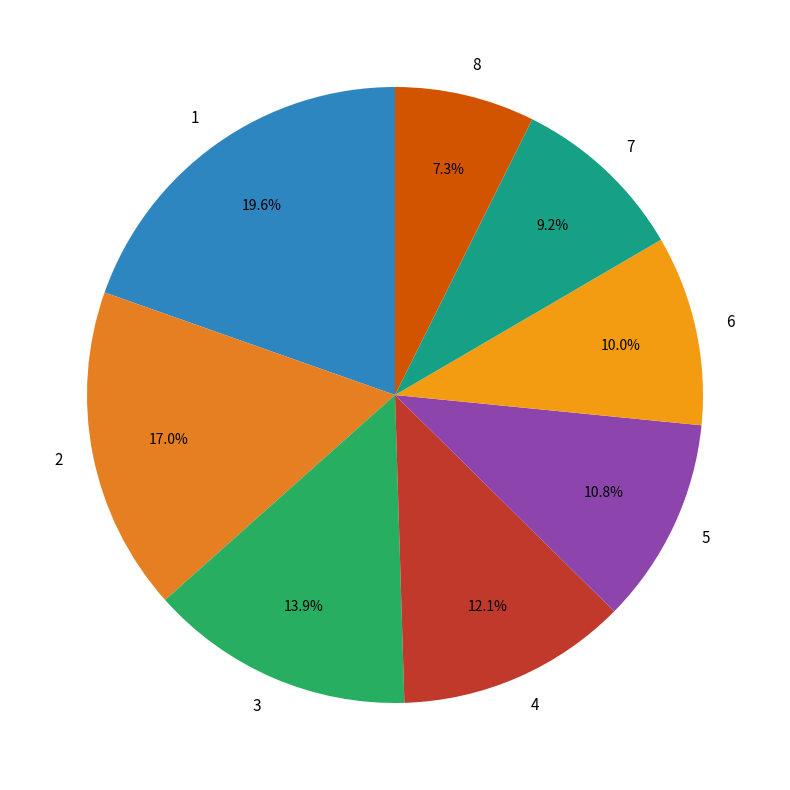

True or false: 6 accounts for 1% of the total.

False